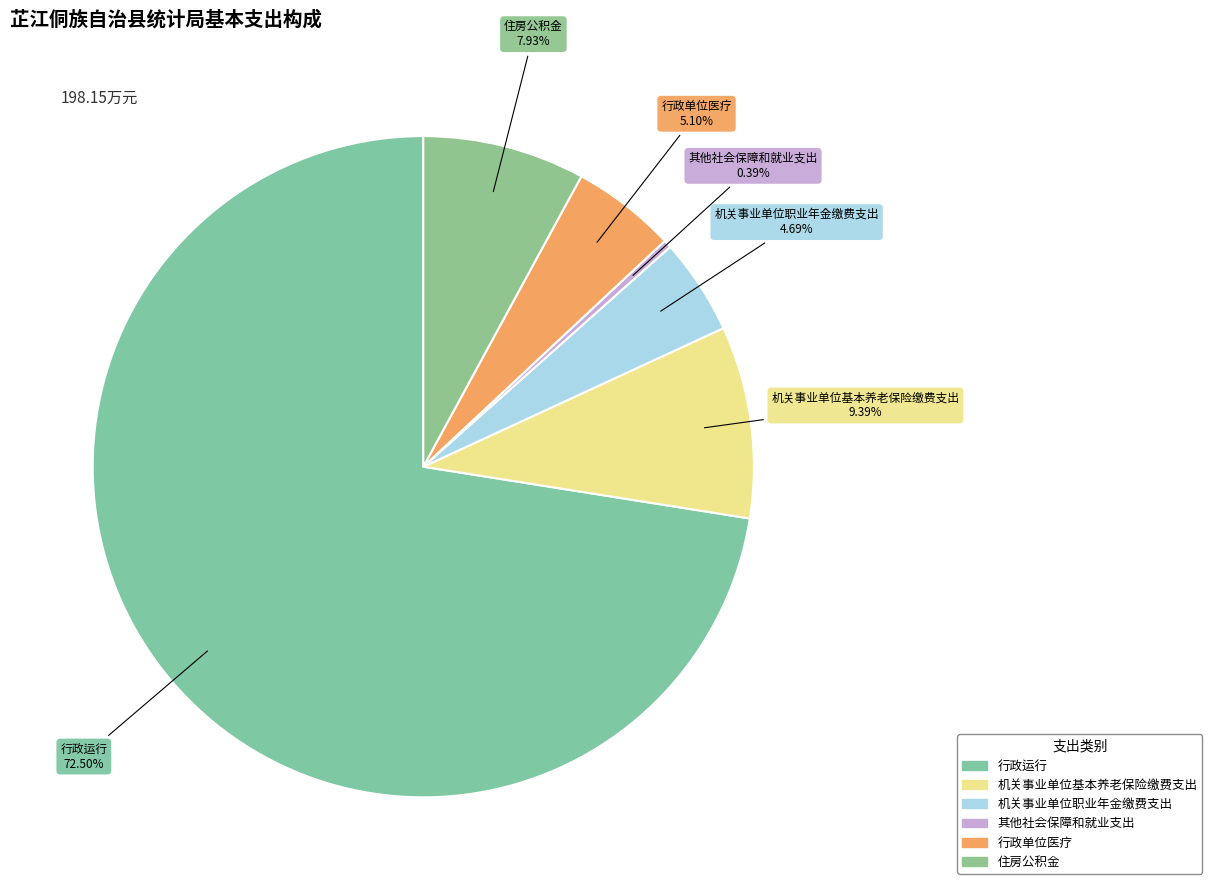

The 行政运行 slice represents 80% of the pie. True or false?

False